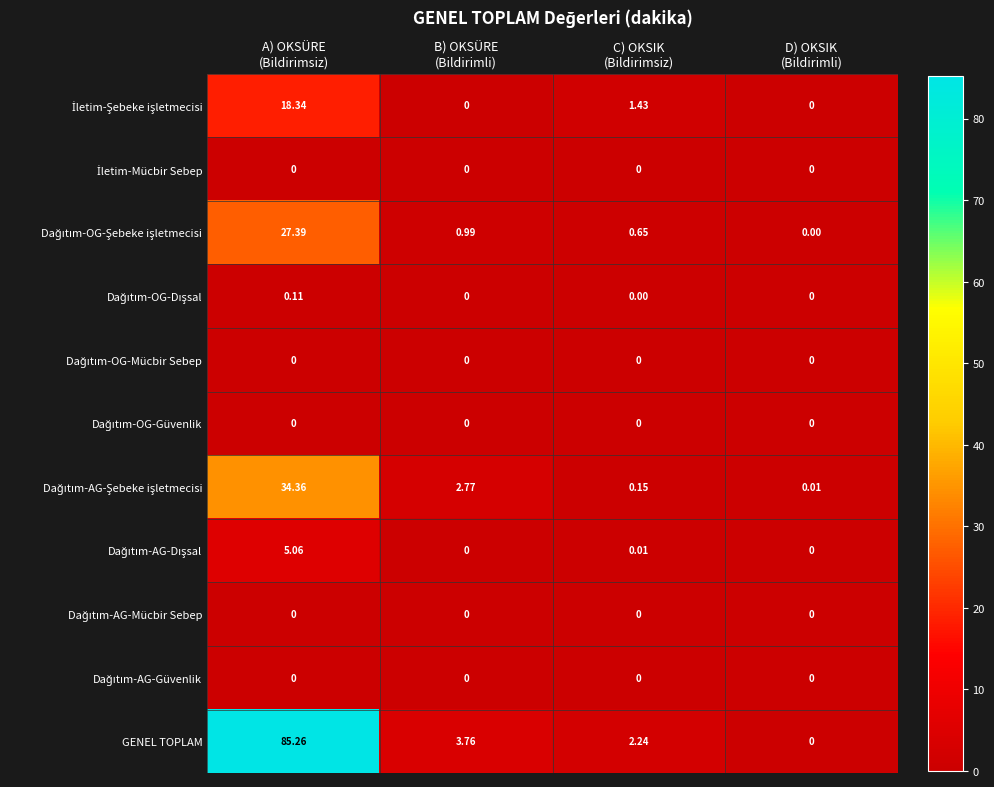

Which series has the largest range (max minus min)?

GENEL TOPLAM